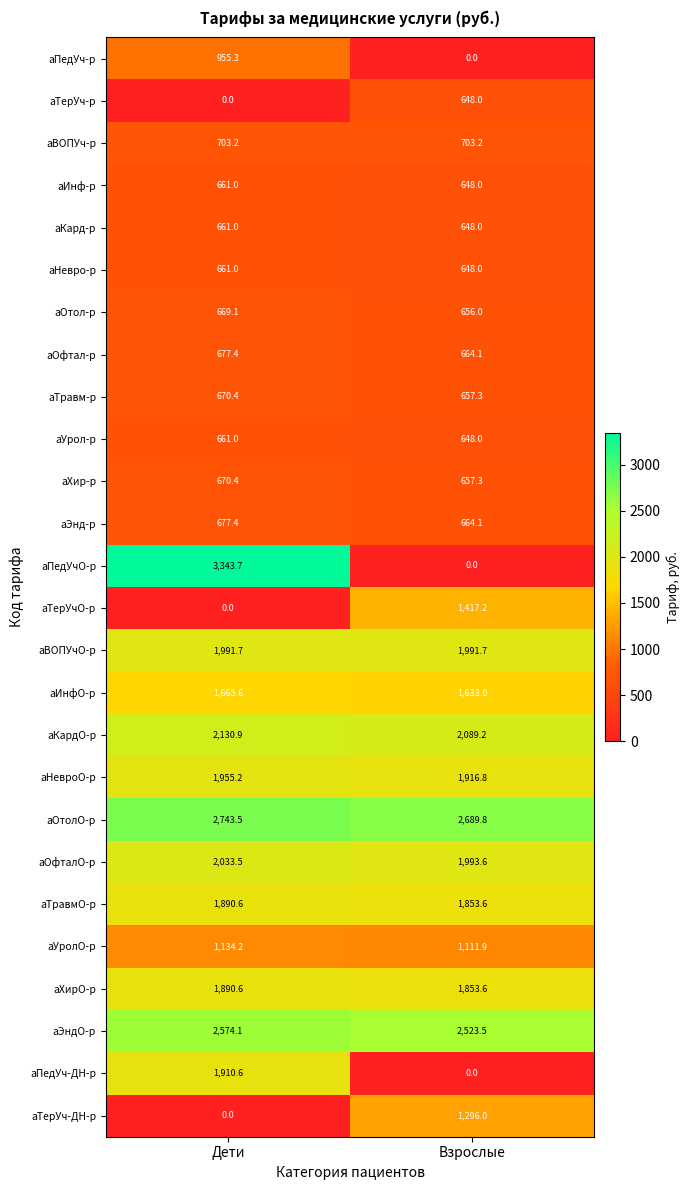

What is the maximum value shown in the chart?

3343.7